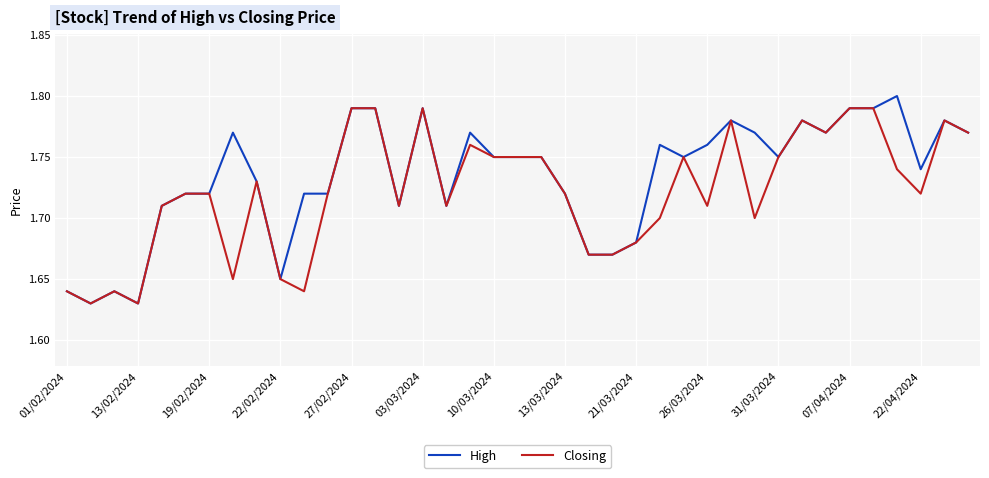

Which series has the widest spread of values?

High